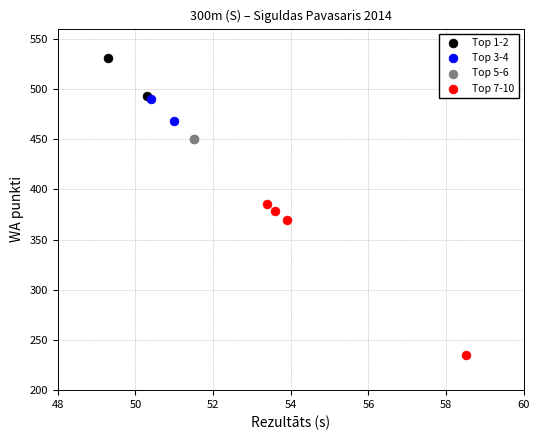

Which series contains the highest Y value?

Top 1-2